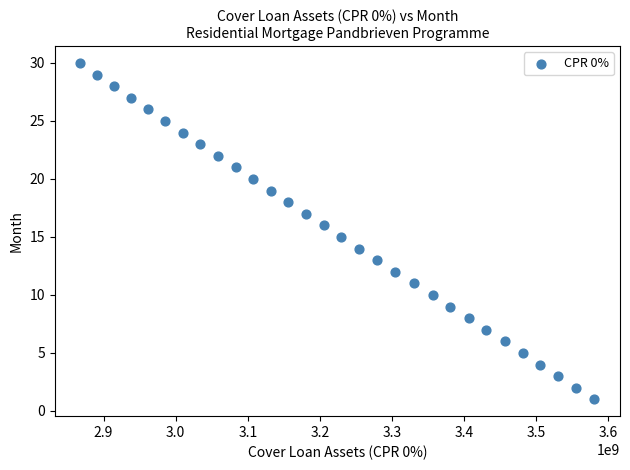

What is the range of Y values (max minus min)?

29